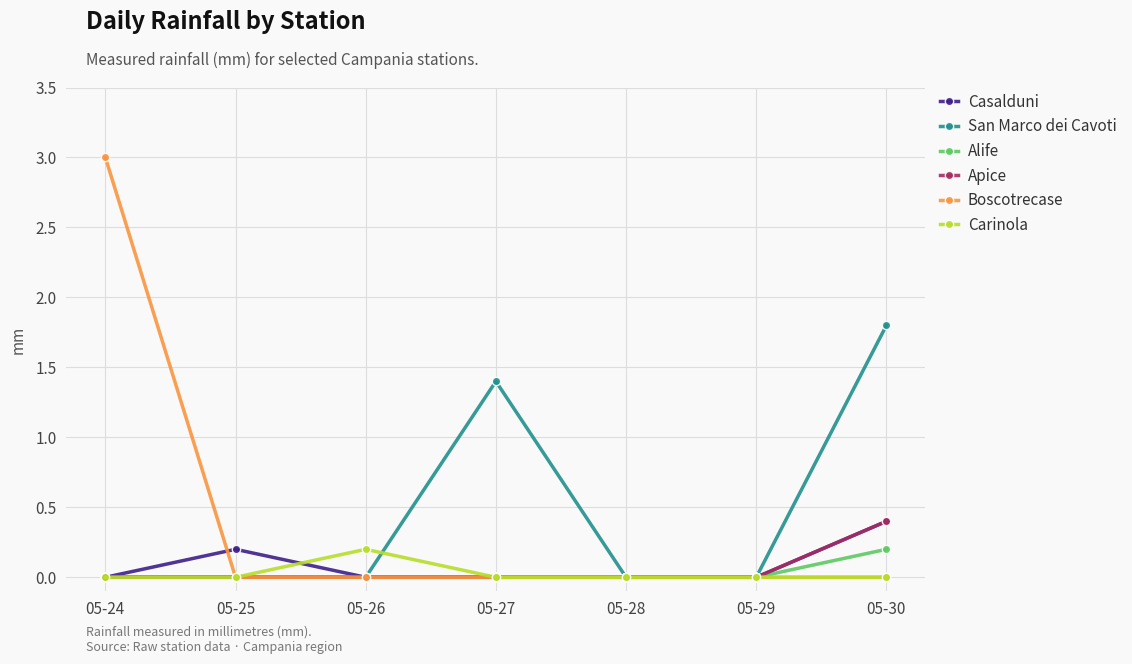

What are all the series names shown in the legend?

Casalduni, San Marco dei Cavoti, Alife, Apice, Boscotrecase, Carinola